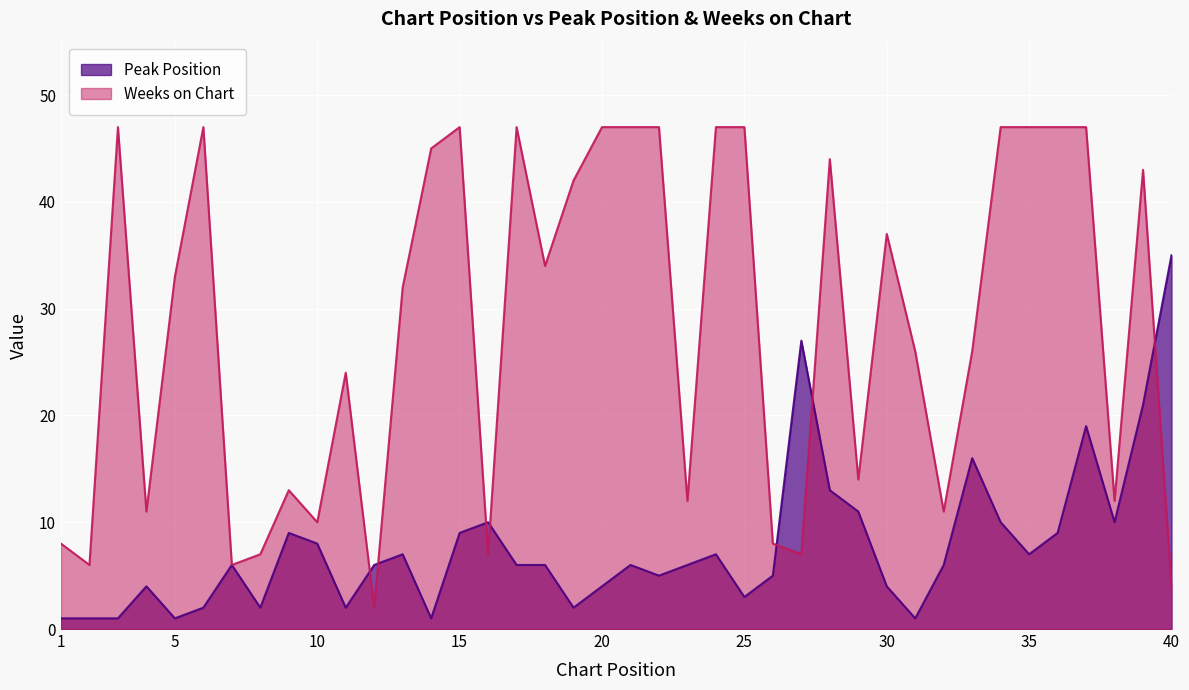

Is the value of Peak Position at 5 greater than the value of Weeks on Chart at 22?

No